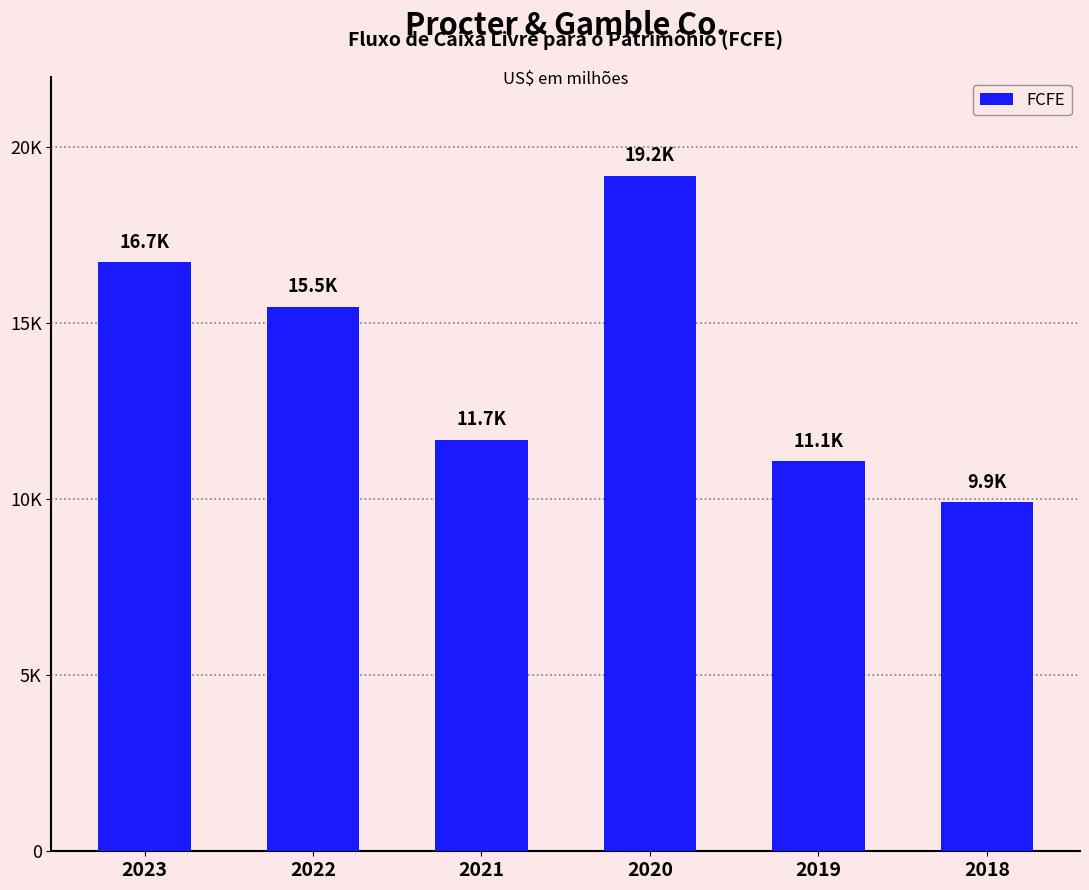

Are the bars horizontal?

No